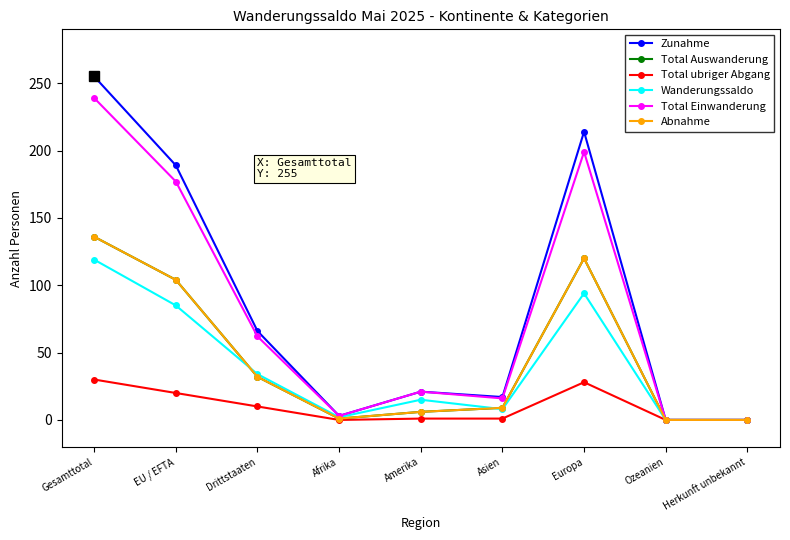

What value does the Total Auswanderung series have at Amerika?

6